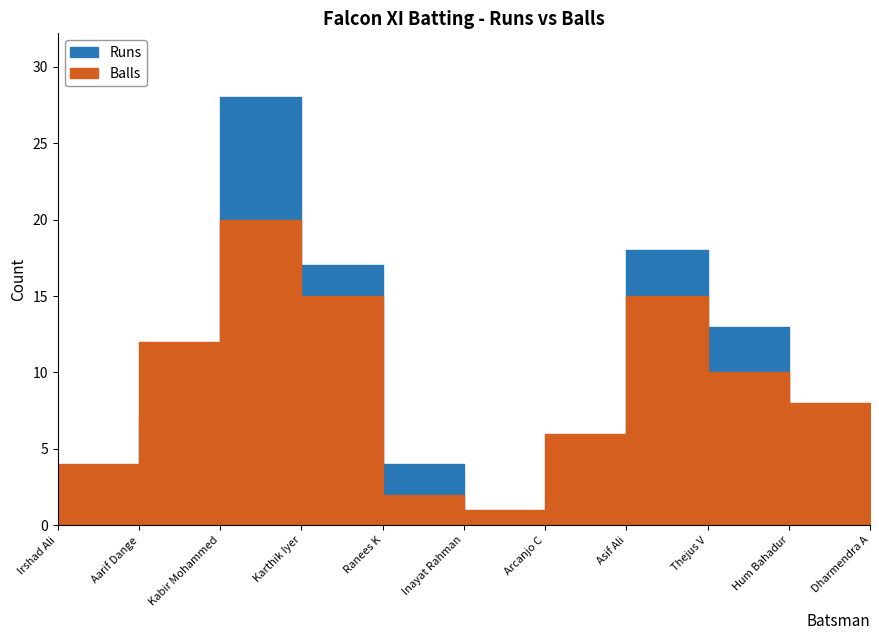

True or false: Balls and Runs intersect in this chart.

True